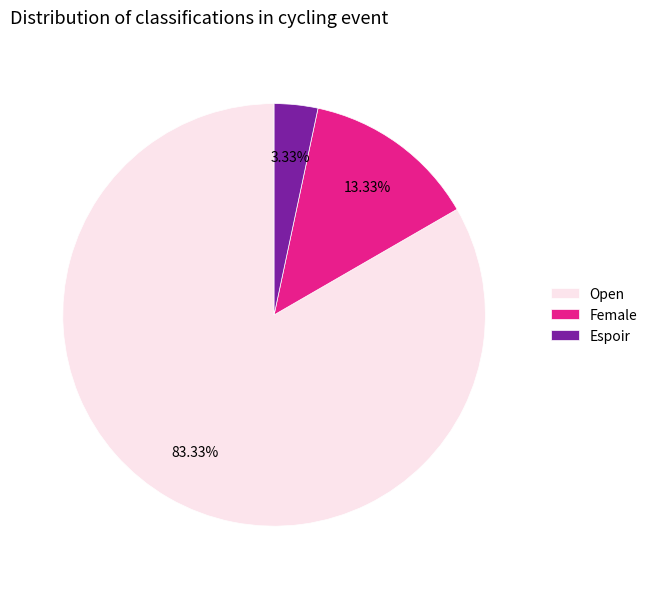

What is the total percentage of Espoir and Female?

16.7%